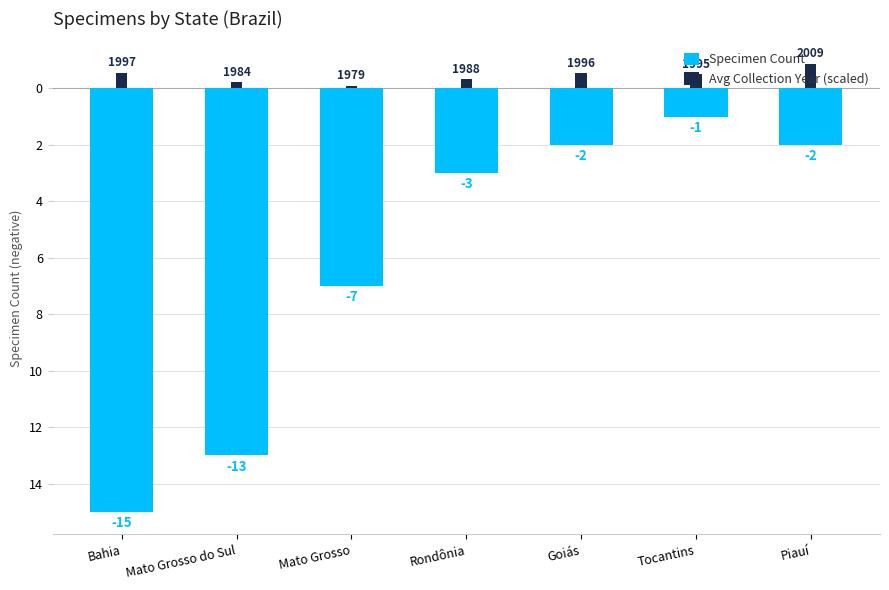

Where is Avg Collection Year (scaled) nearest to the value 0?

Mato Grosso